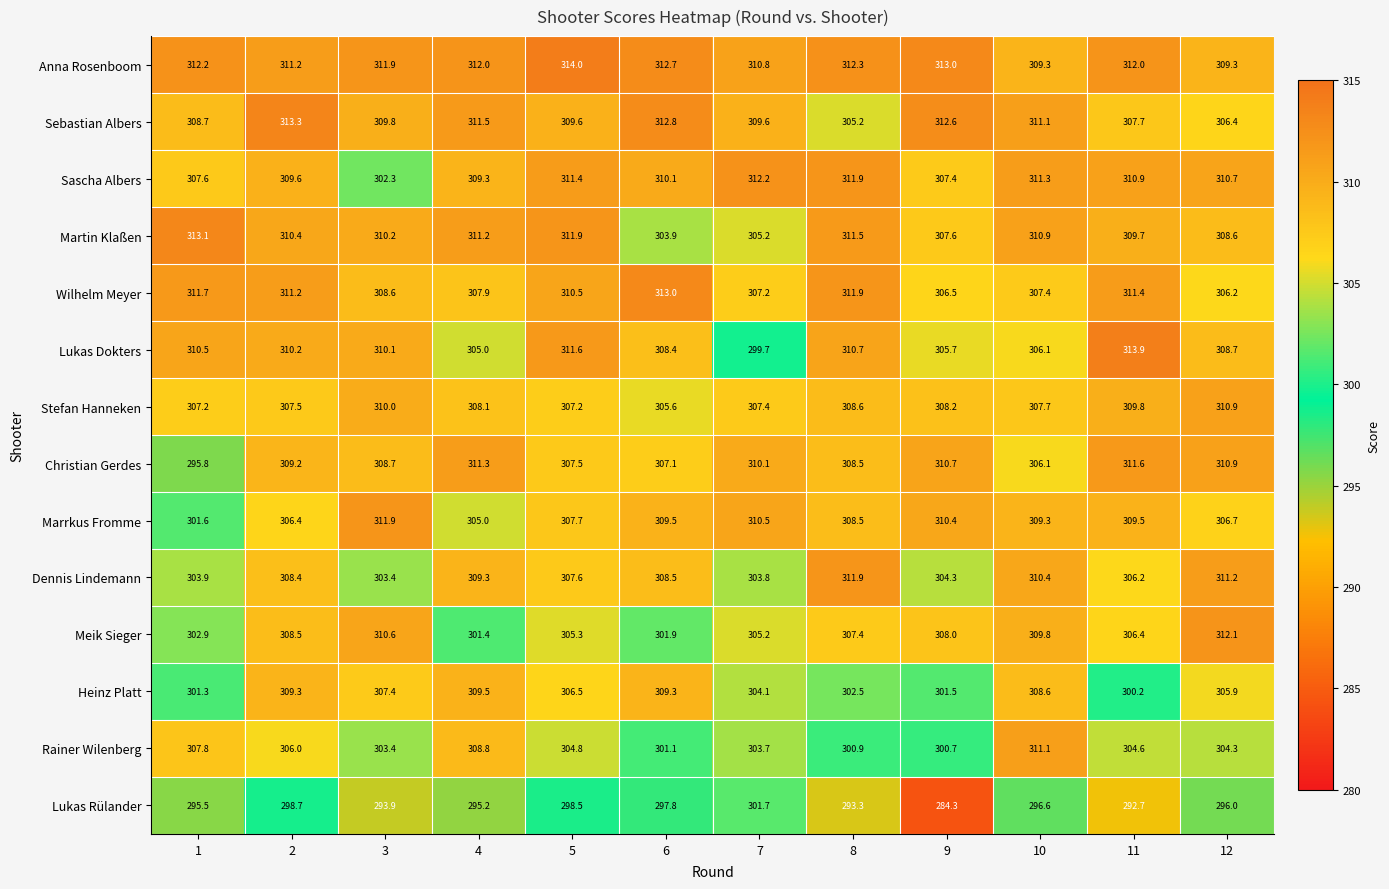

Where is Sascha Albers nearest to the value 307?

9